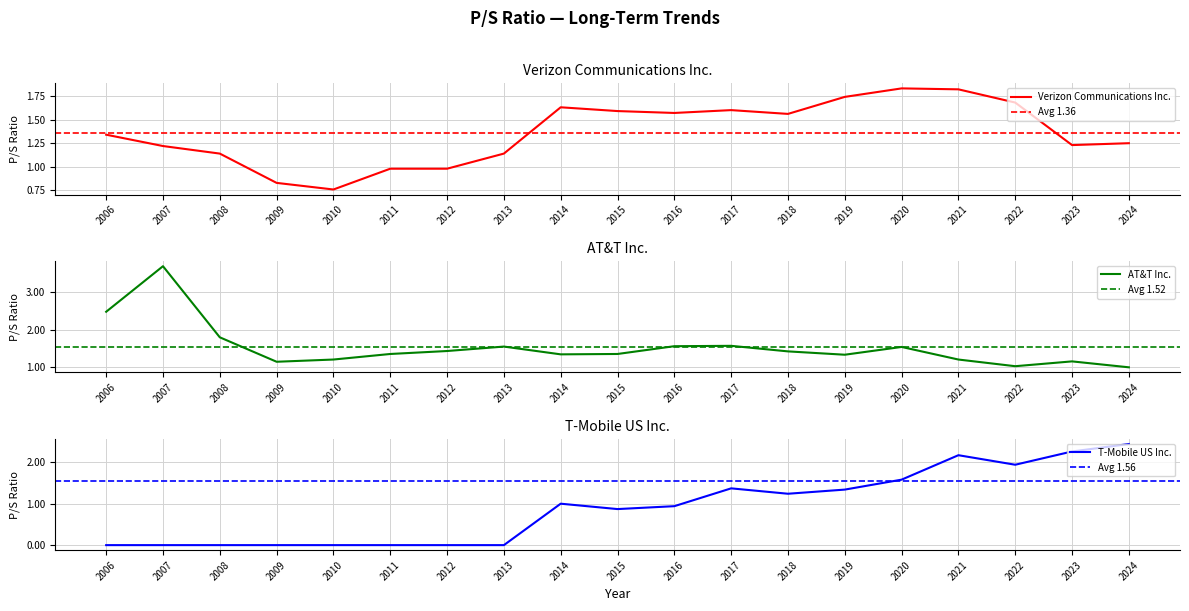

Where do Verizon Communications Inc. and T-Mobile US Inc. first cross each other?

2020 and 2021